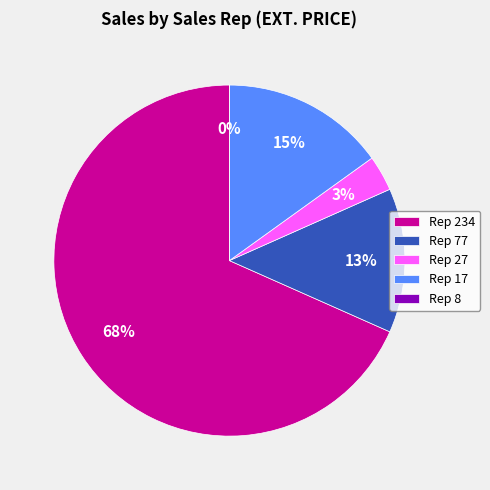

Does 77 represent more than half of the total?

No